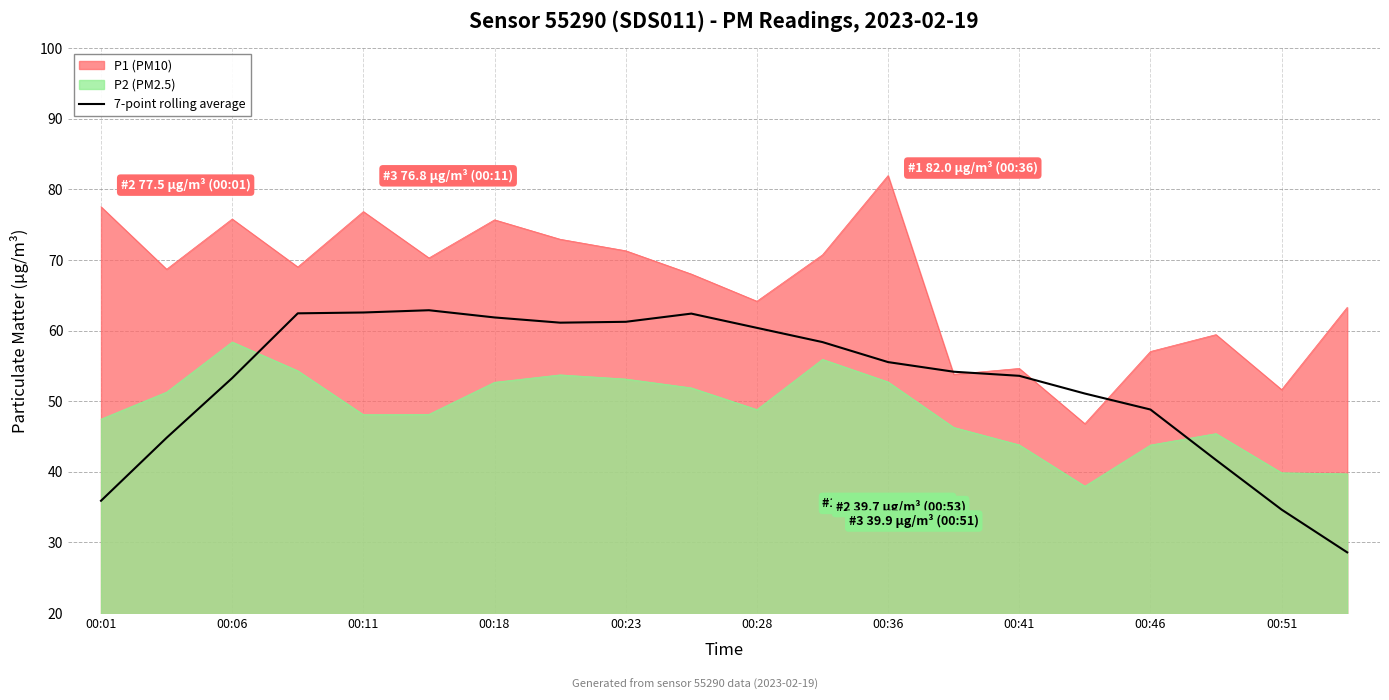

The value of P1 (PM10) at 00:51 is 73.8. True or false?

False